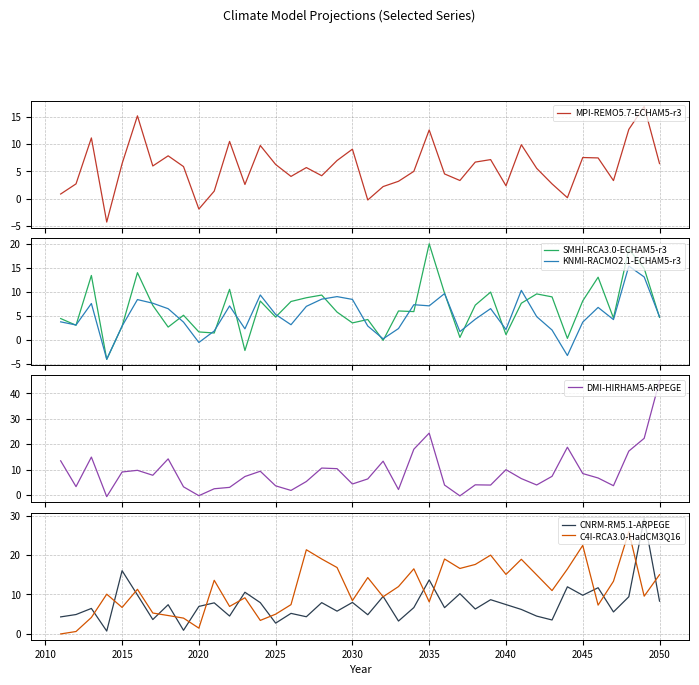

True or false: C4I-RCA3.0-HadCM3Q16 has a value of 15.1 at 2040.

True